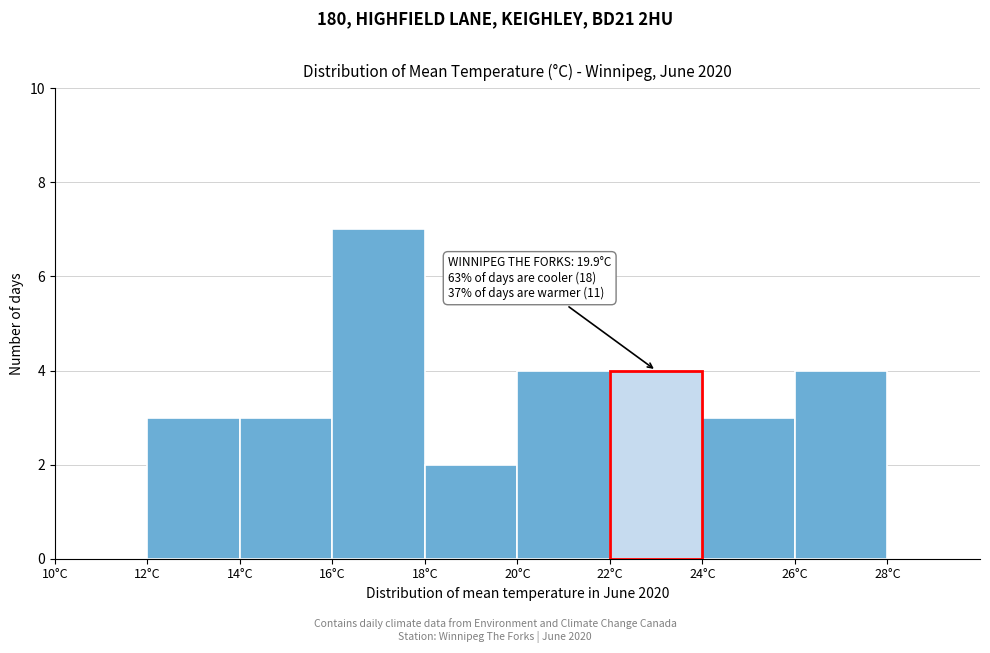

Which range on the x-axis has the tallest bar?

16 to 18